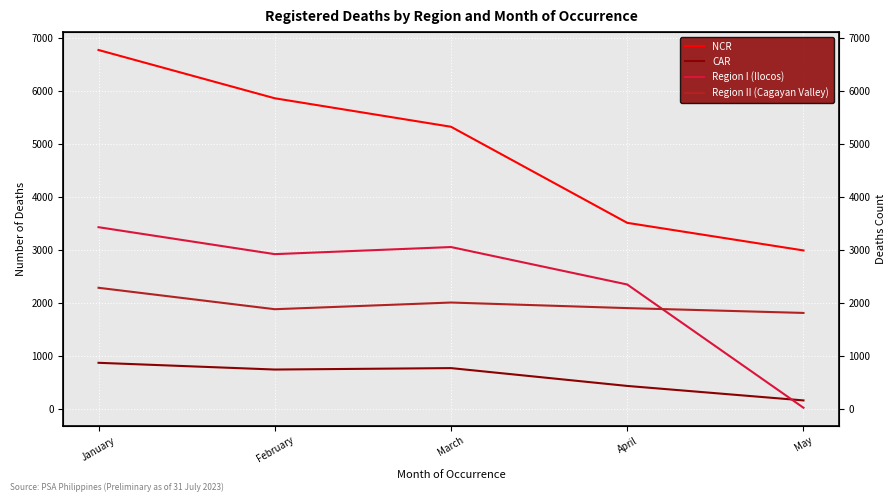

What is the value of the NCR point at the 5th from the left?

2994